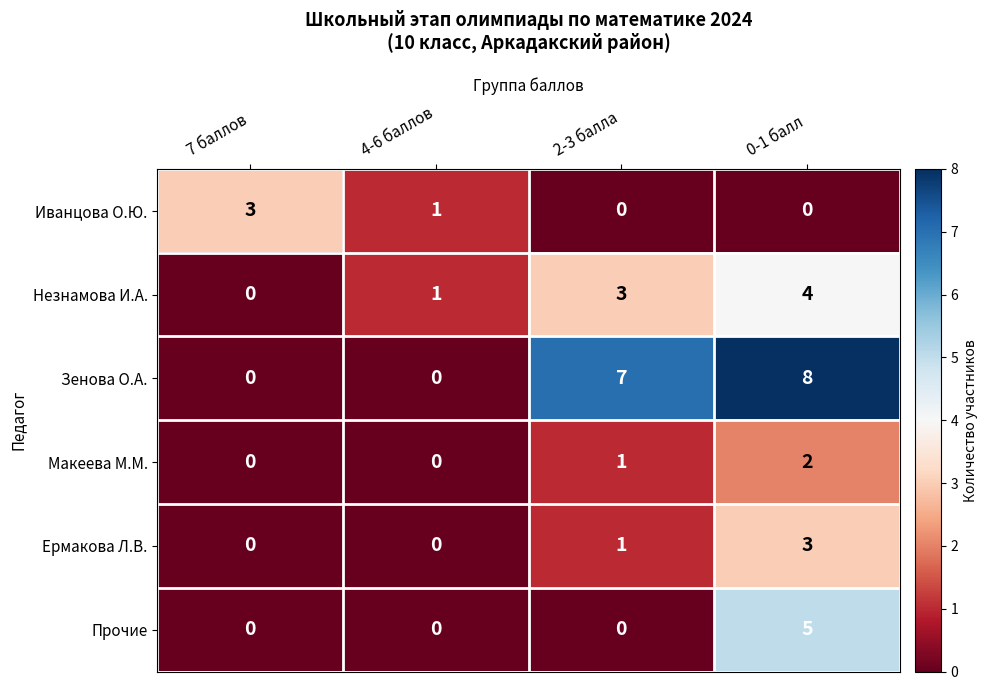

What is the approximate value of Ермакова Л.В. at 0-1 балл?

3